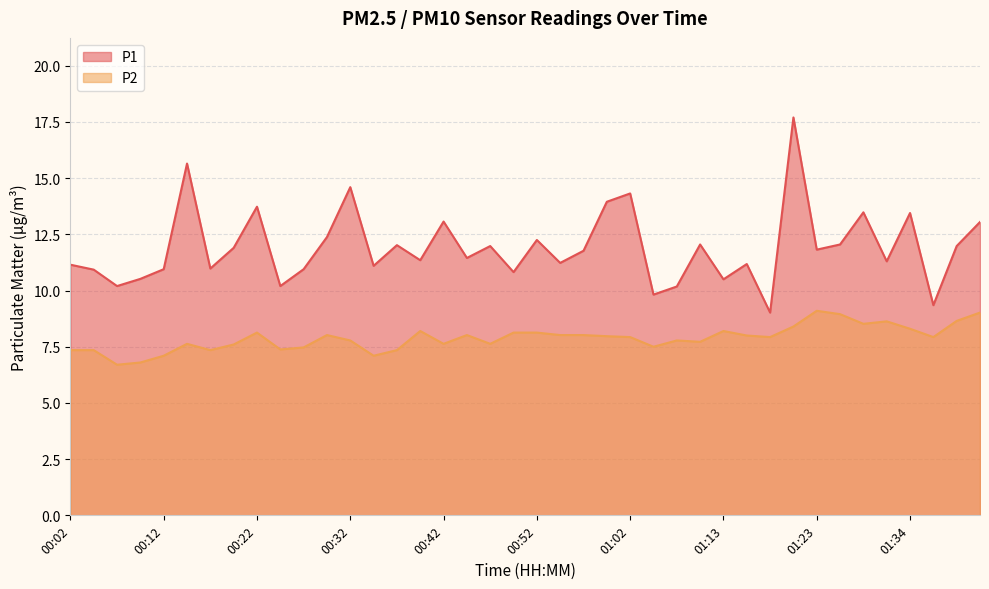

Between 00:14 and 00:47, which series saw the biggest shift?

P1